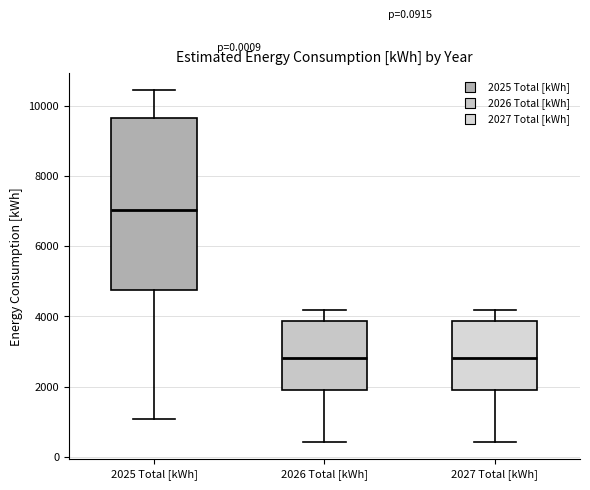

Where is the upper edge of the box for 2027 Total [kWh] on the y-axis? The values are not printed on the chart, so give them approximately, as read against the axis.

3800